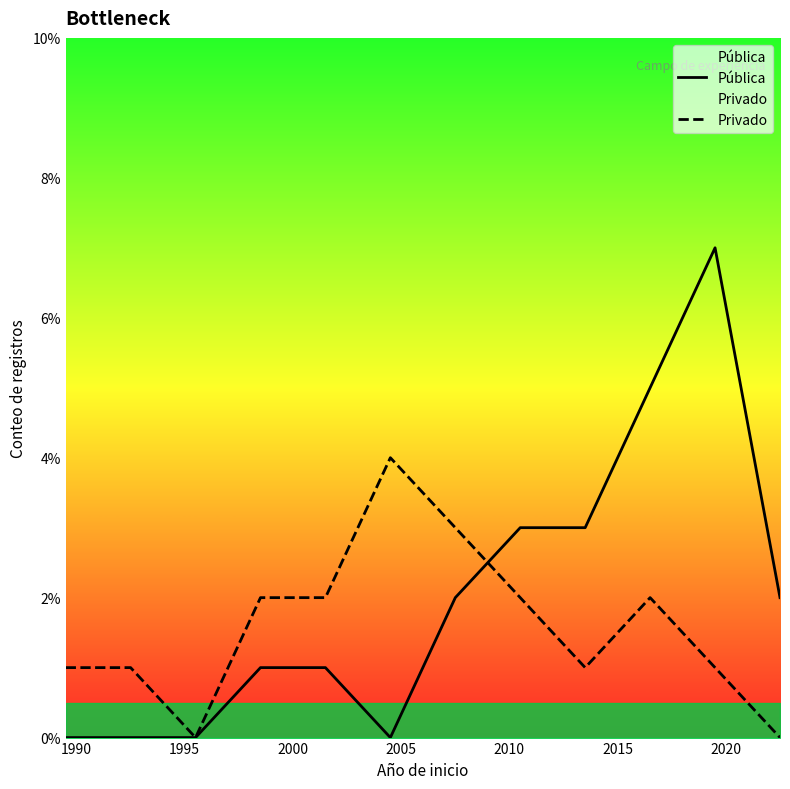

What is the average value of the Pública series?

2